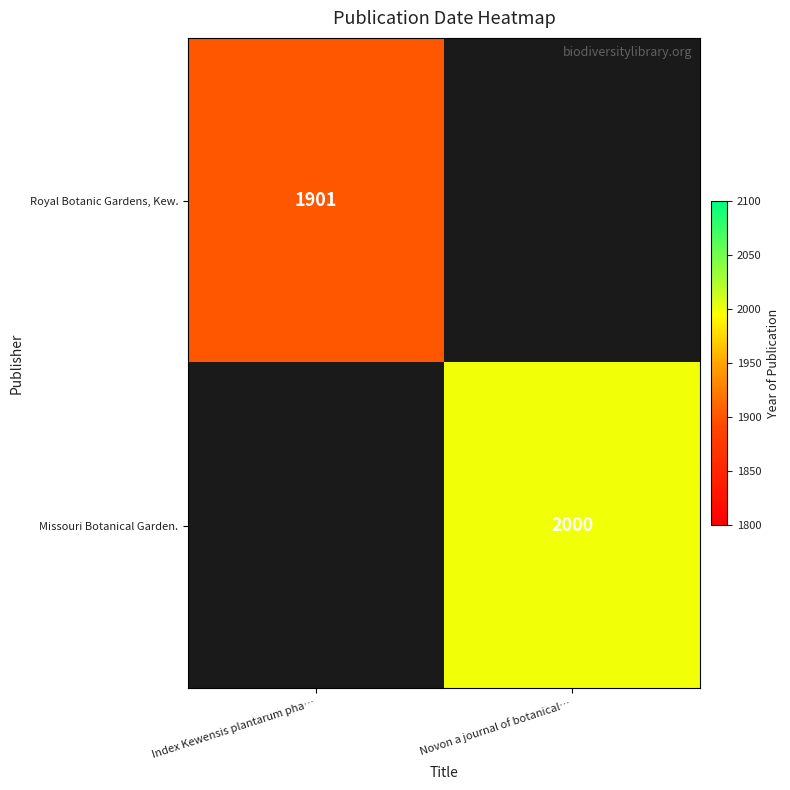

At which category does the chart reach its minimum across all series?

Novon a journal of botanical…